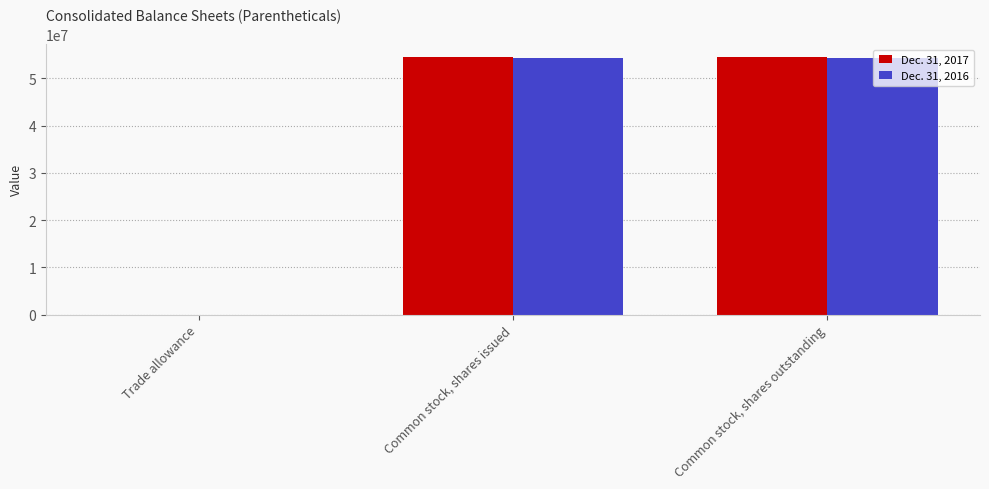

Is it true that Dec. 31, 2017 equals 54533455 at Common stock, shares issued?

True